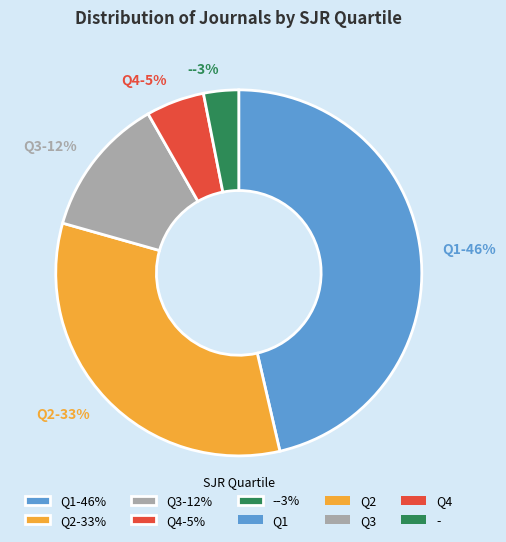

Do - and Q3 together represent more than half of the pie?

No